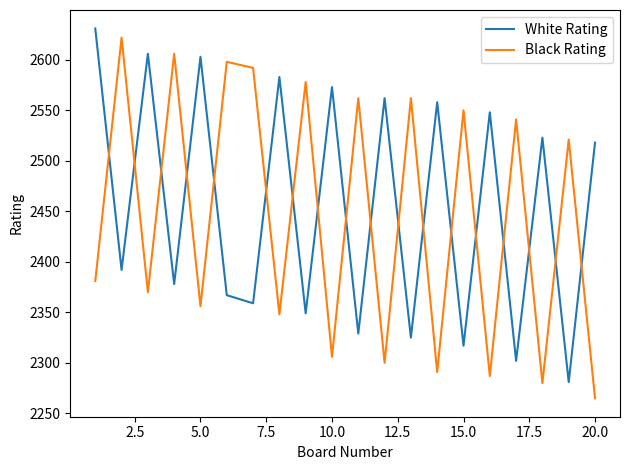

Which series has the widest spread of values?

Black Rating